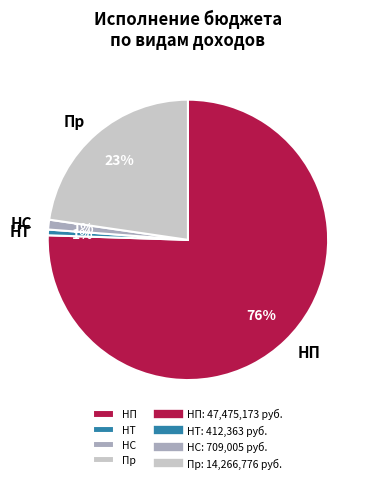

How many slices are in this pie chart?

4